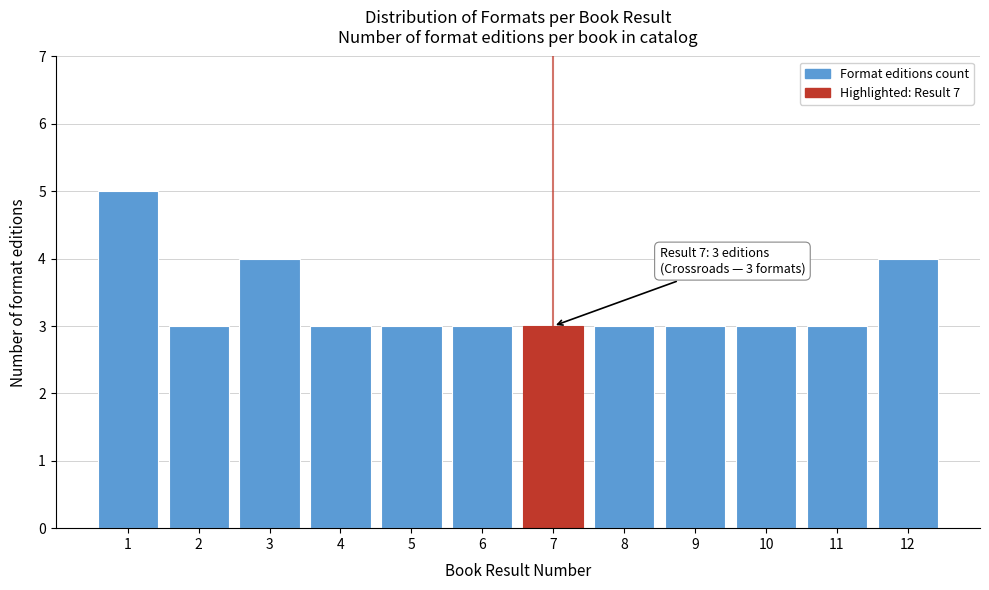

Reading right to left, list all the values displayed in this chart.

12=4	11=3	10=3	9=3	8=3	7=3	6=3	5=3	4=3	3=4	2=3	1=5